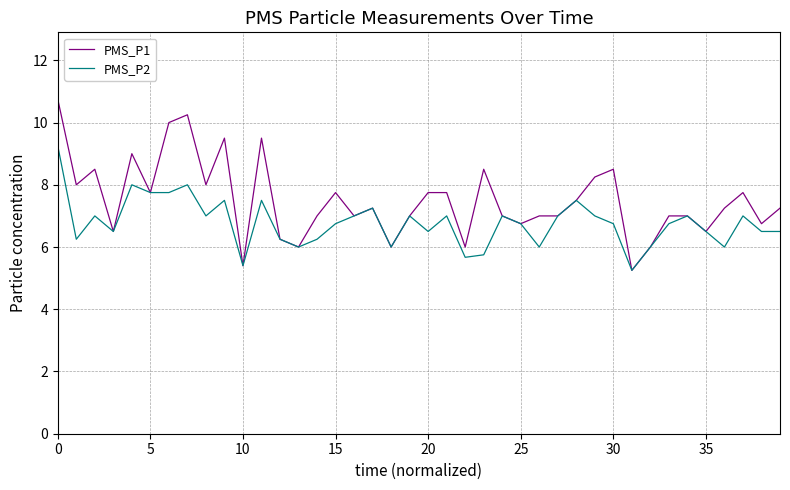

List the series in order of their overall mean, highest first.

PMS_P1, PMS_P2